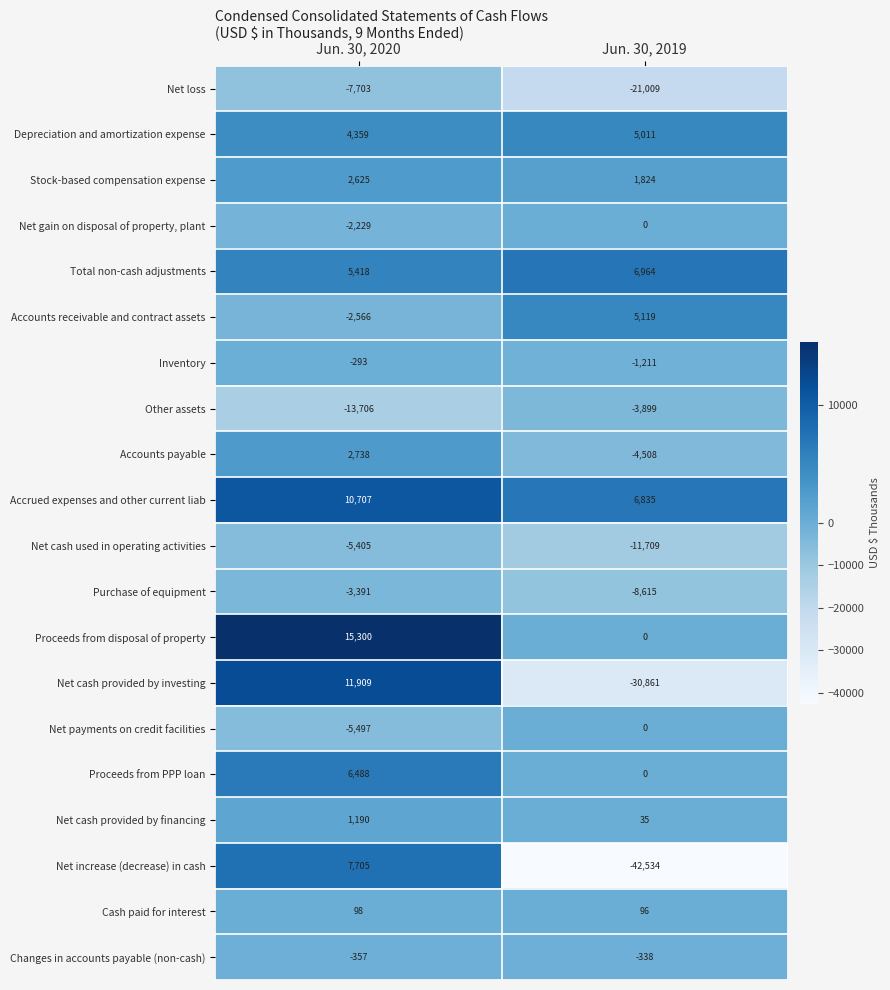

How many data points does each series have?

2